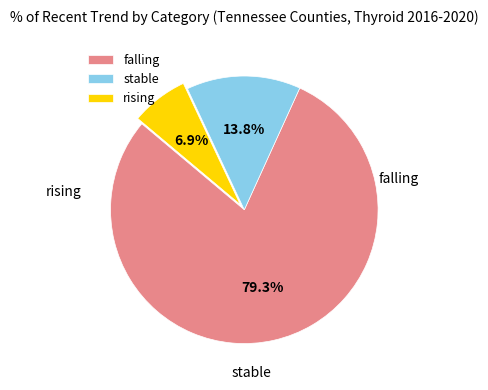

Does any single category account for the majority?

Yes